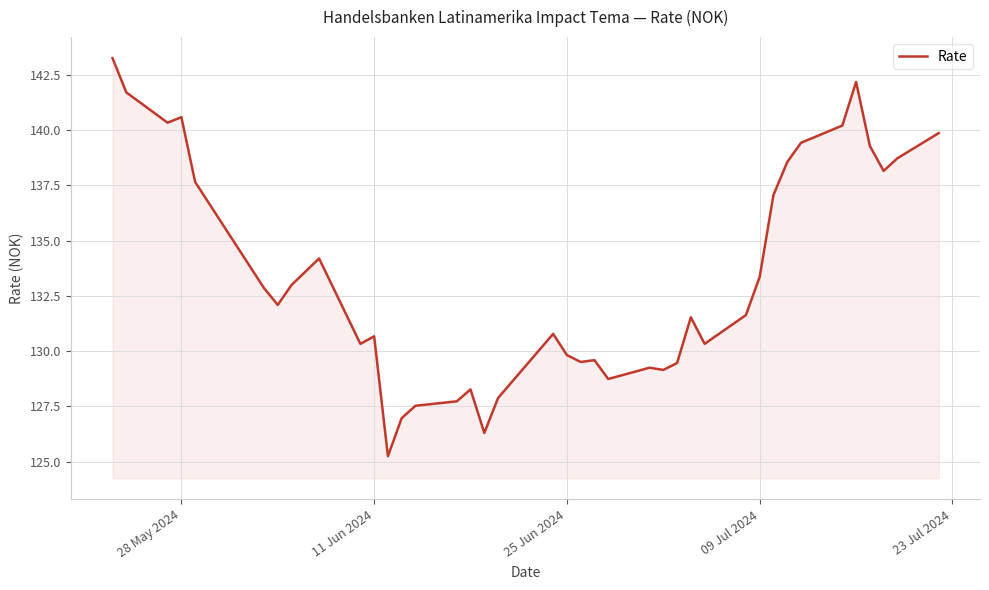

What is the difference between the maximum and minimum values?

18.0